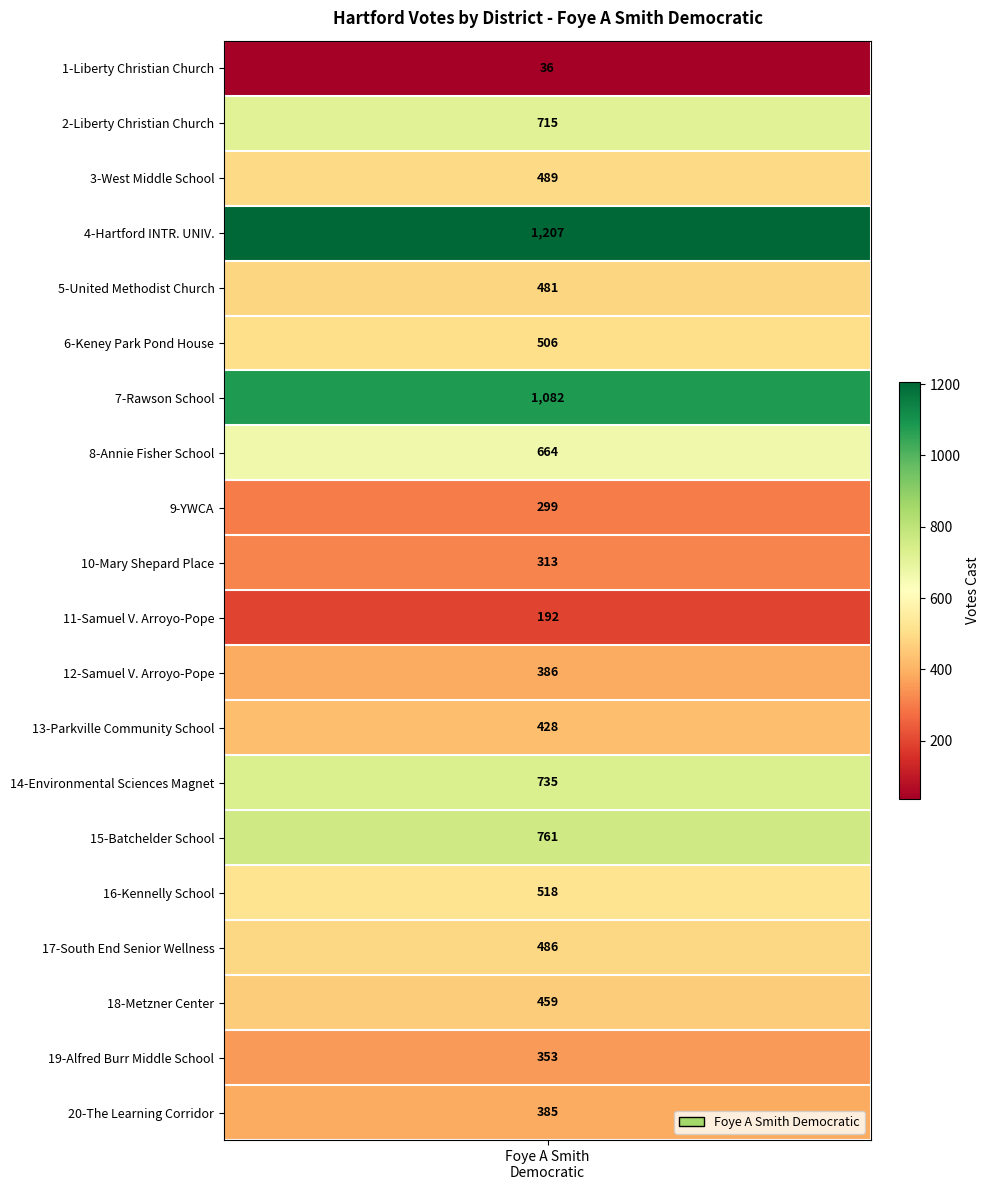

What is the sum of all values?

10495